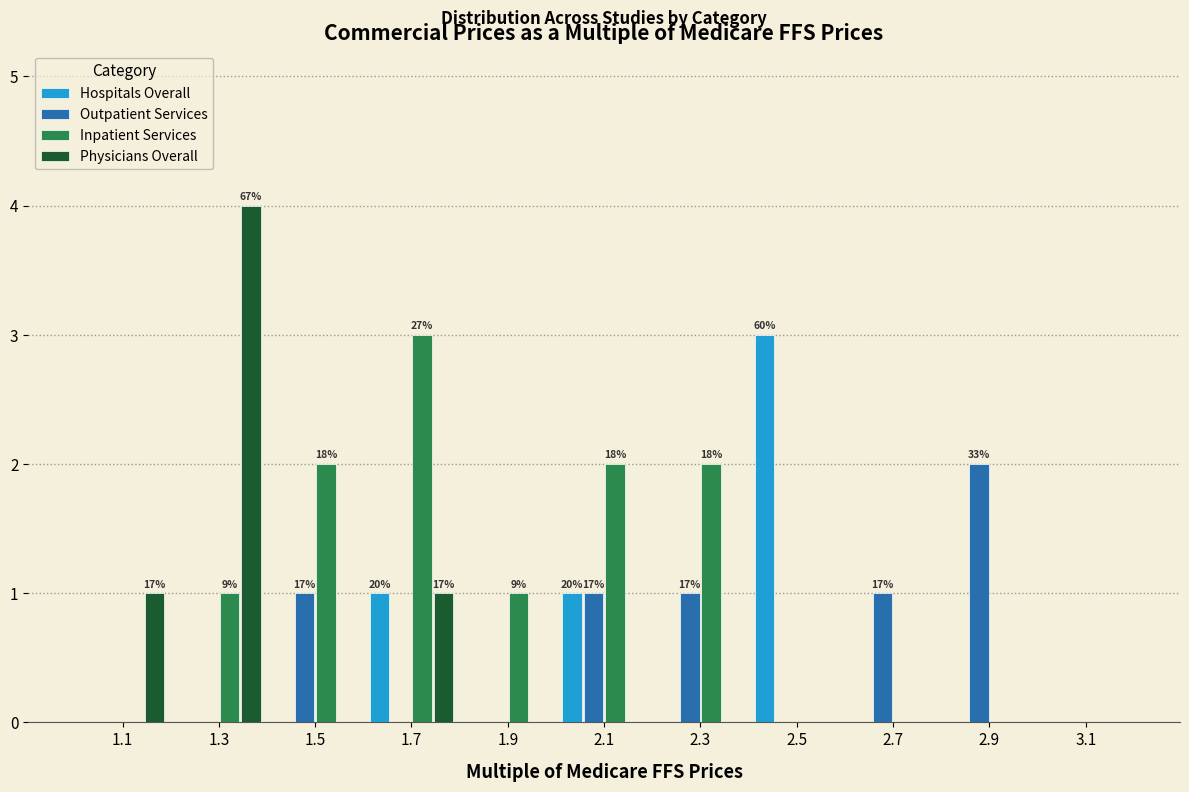

In the Outpatient Services series, which range on the x-axis has the tallest bar?

2.8 to 3.0